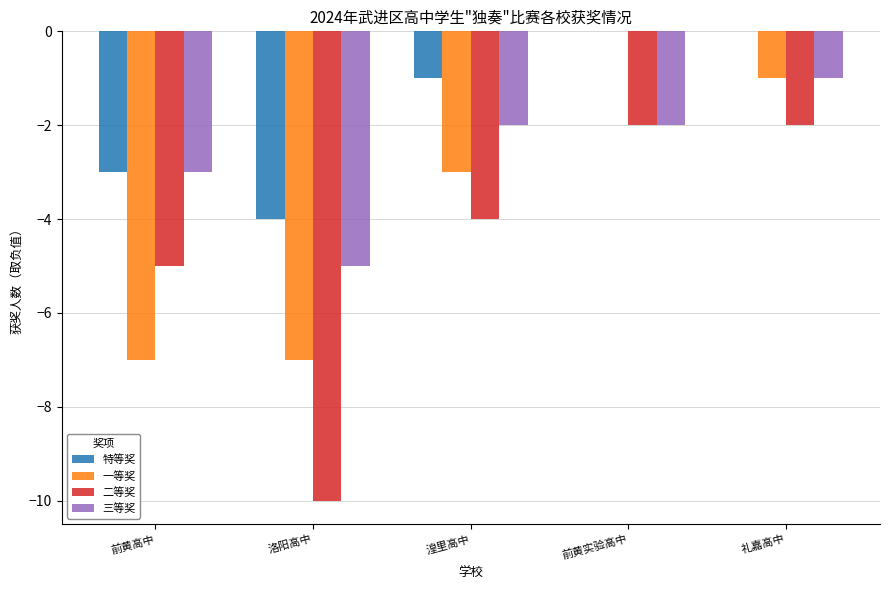

Which series has the largest range (max minus min)?

二等奖